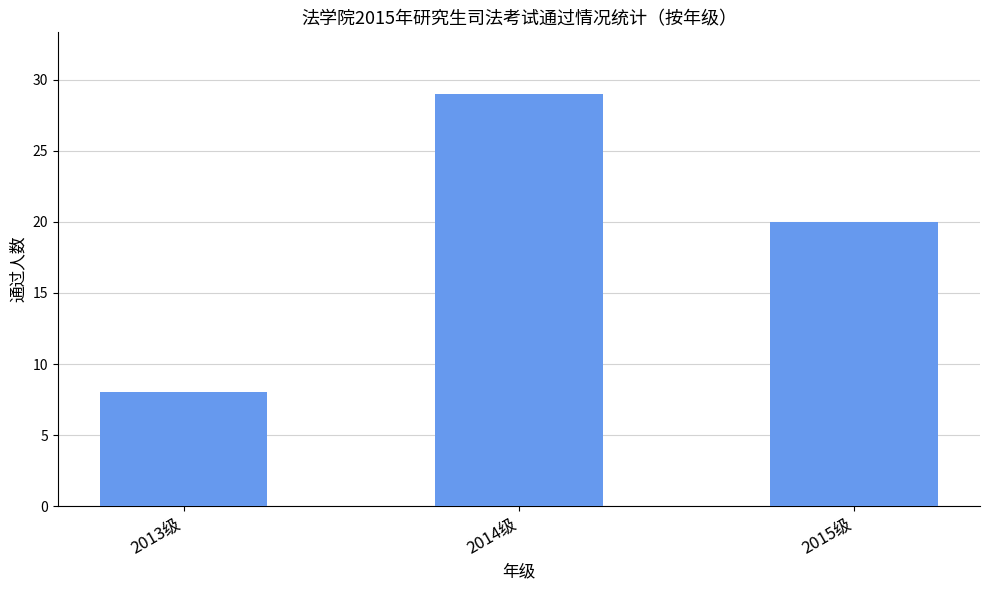

Which has a higher value, 2013级 or 2015级?

2015级